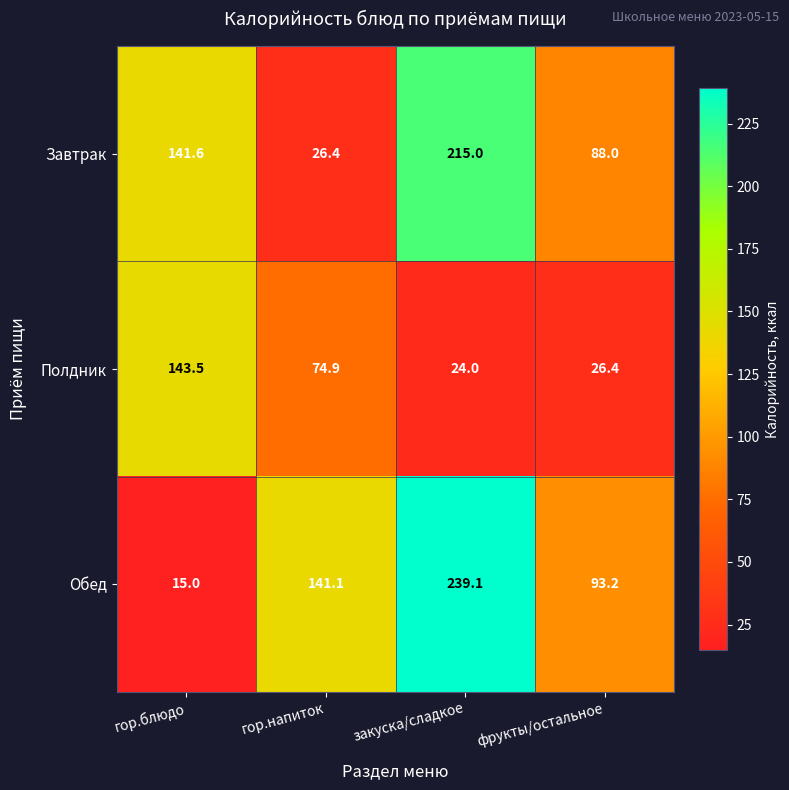

Reading right to left, list all the values displayed in this chart.

Завтрак: 88.0	215.0	26.4	141.6
Полдник: 26.4	24.0	74.9	143.5
Обед: 93.2	239.1	141.1	15.0